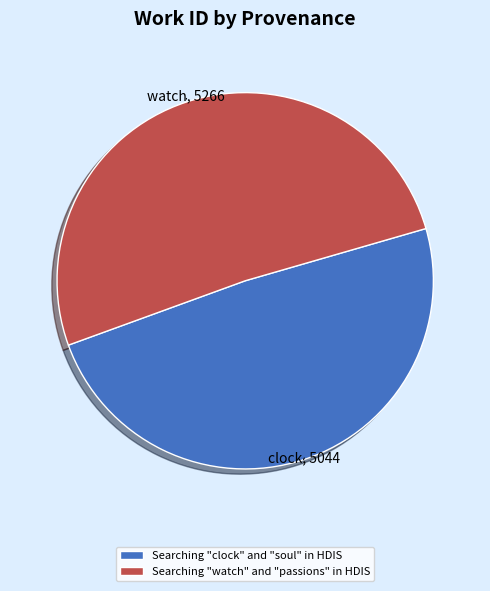

How many segments does this pie chart have?

2